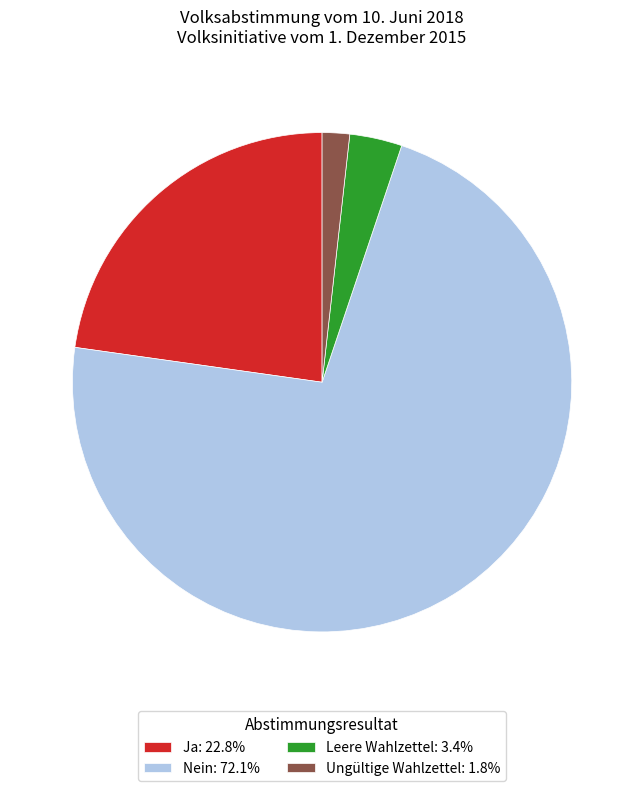

Do Nein: 72.1% and Ja: 22.8% together represent more than half of the pie?

Yes